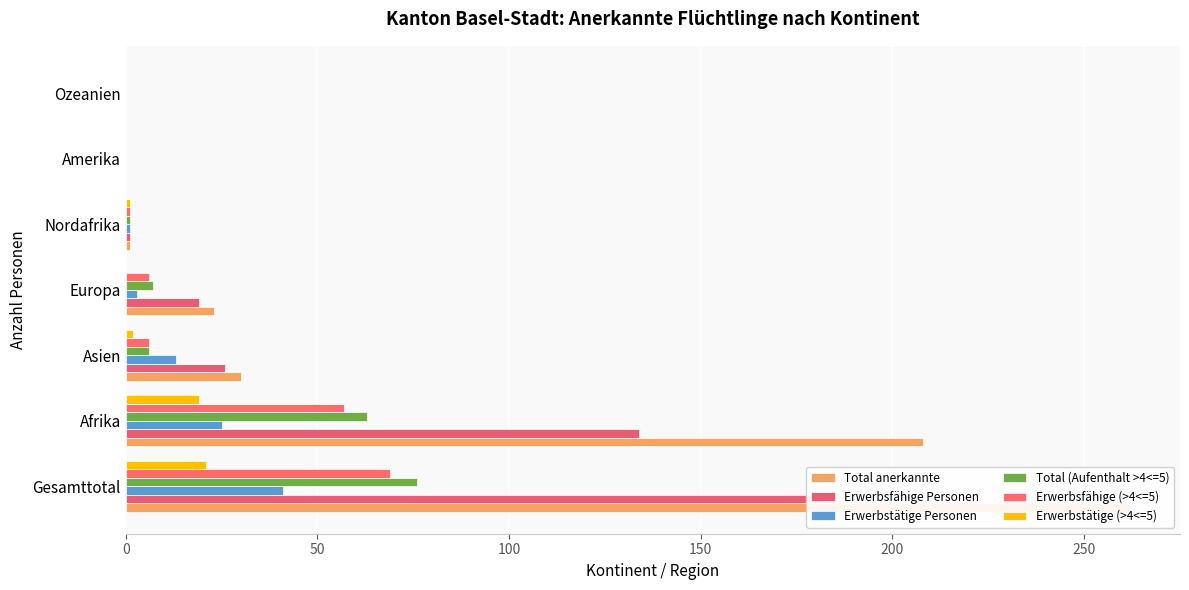

How many values in the Erwerbsfähige Personen series are below 19?

3